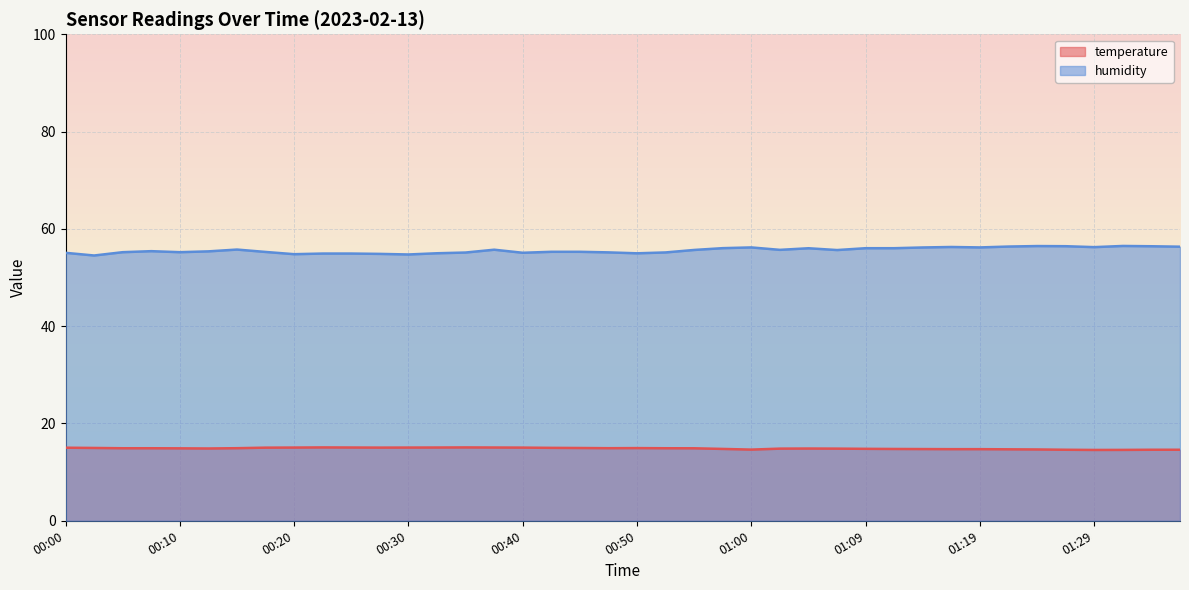

How many series are shown in this chart?

2